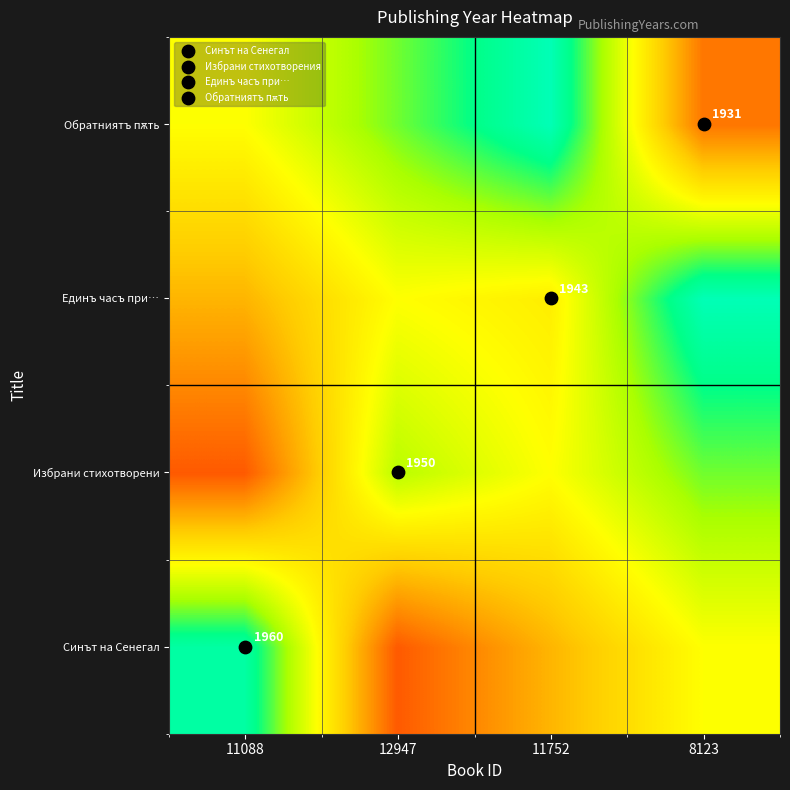

Is the value of Избрани стихотворени at 11752 greater than the value of Синът на Сенегал at 12947?

Yes